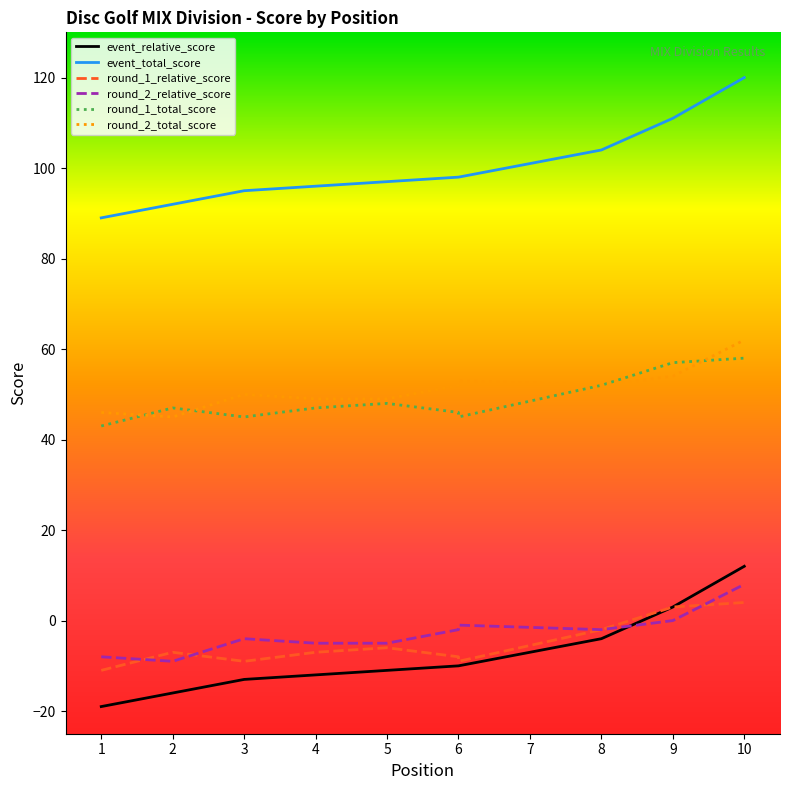

What is the average value of the event_total_score series?

100